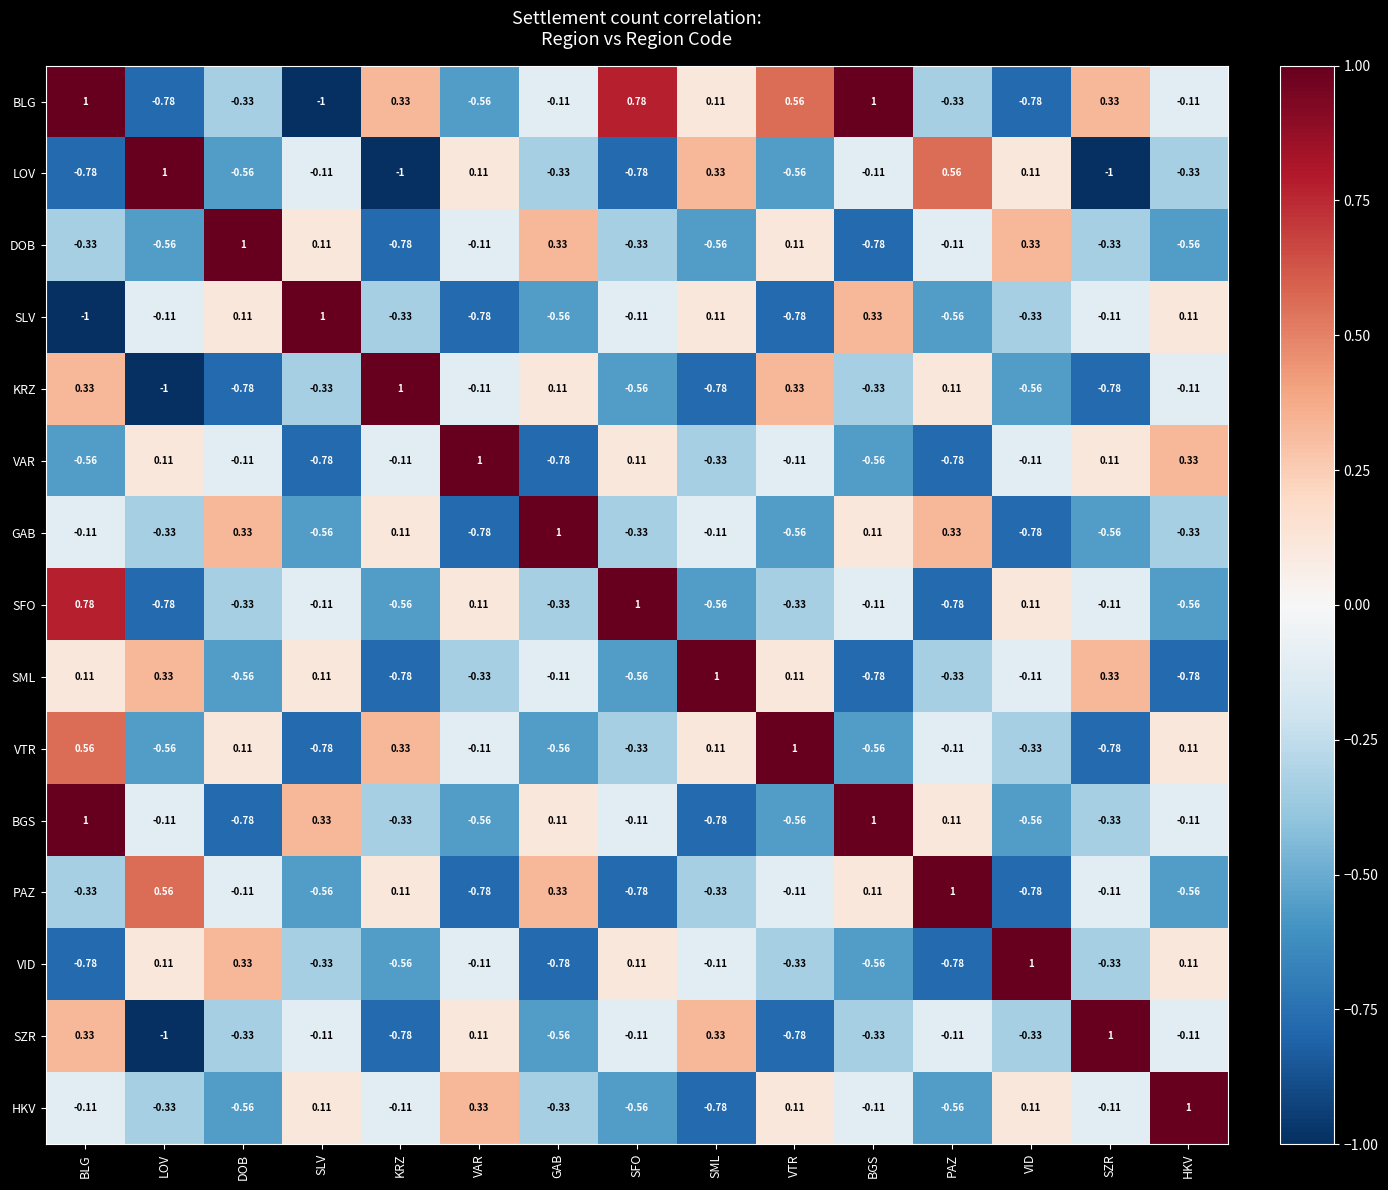

How many data points in BGS are above 0?

5